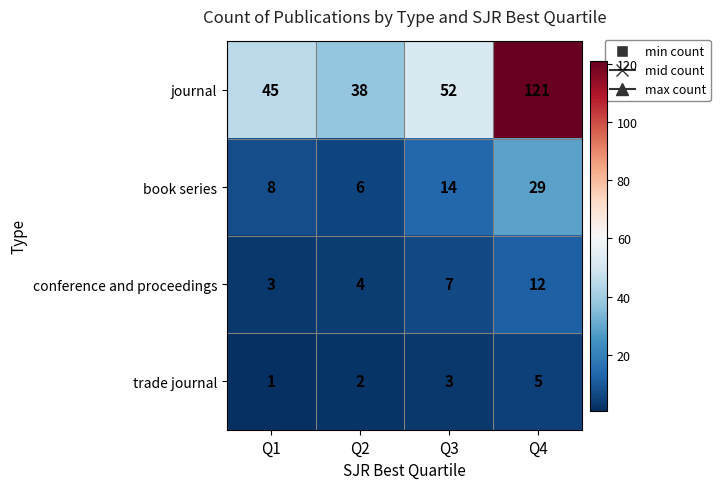

Which series has the largest range (max minus min)?

journal